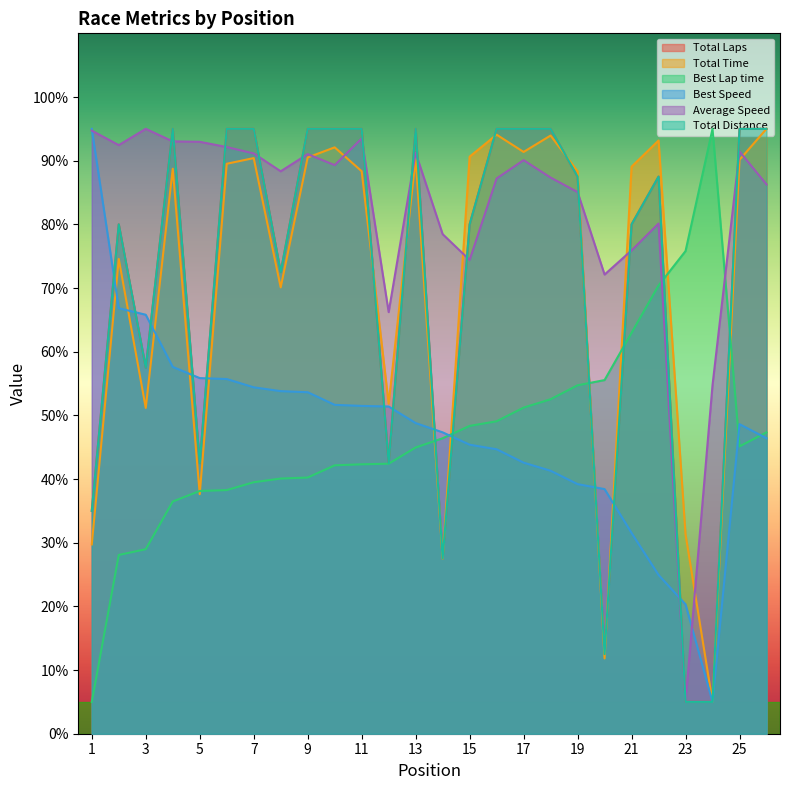

Between 21 and 26, which is larger?

26